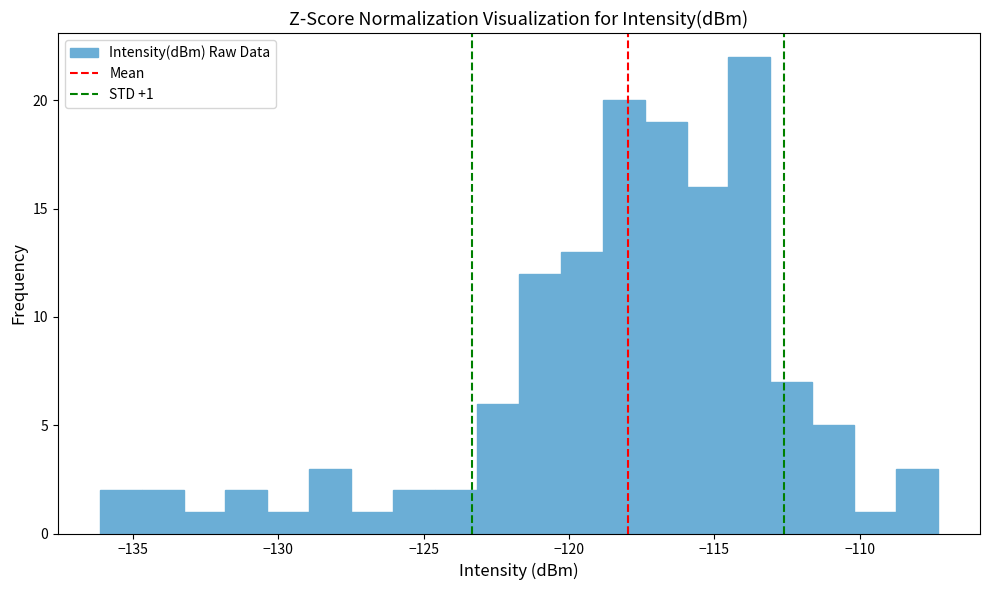

Around what value on the x-axis is the tallest bar? Give the approximate position of its centre, as read against the axis.

-114.0